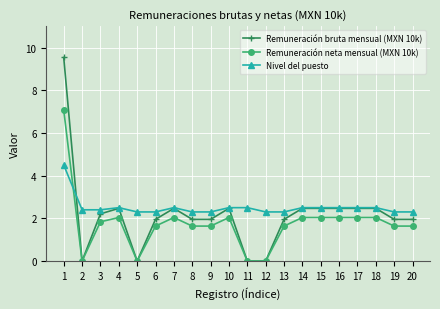

How many data points in Remuneración neta mensual (MXN 10k) are less than 1?

4